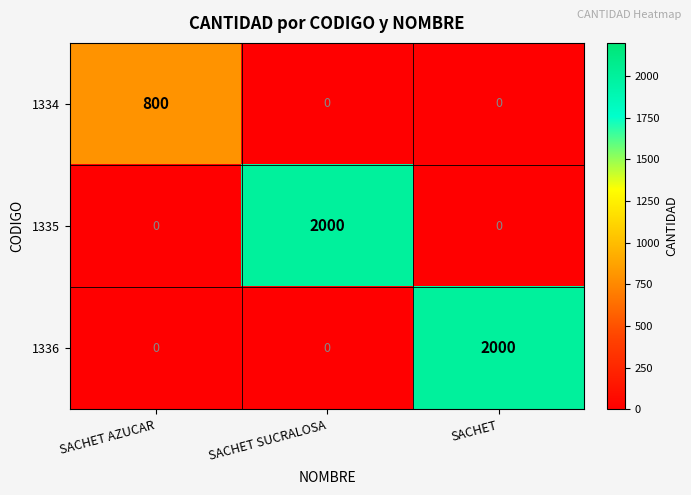

How many 1334 values are between 0 and 800?

3